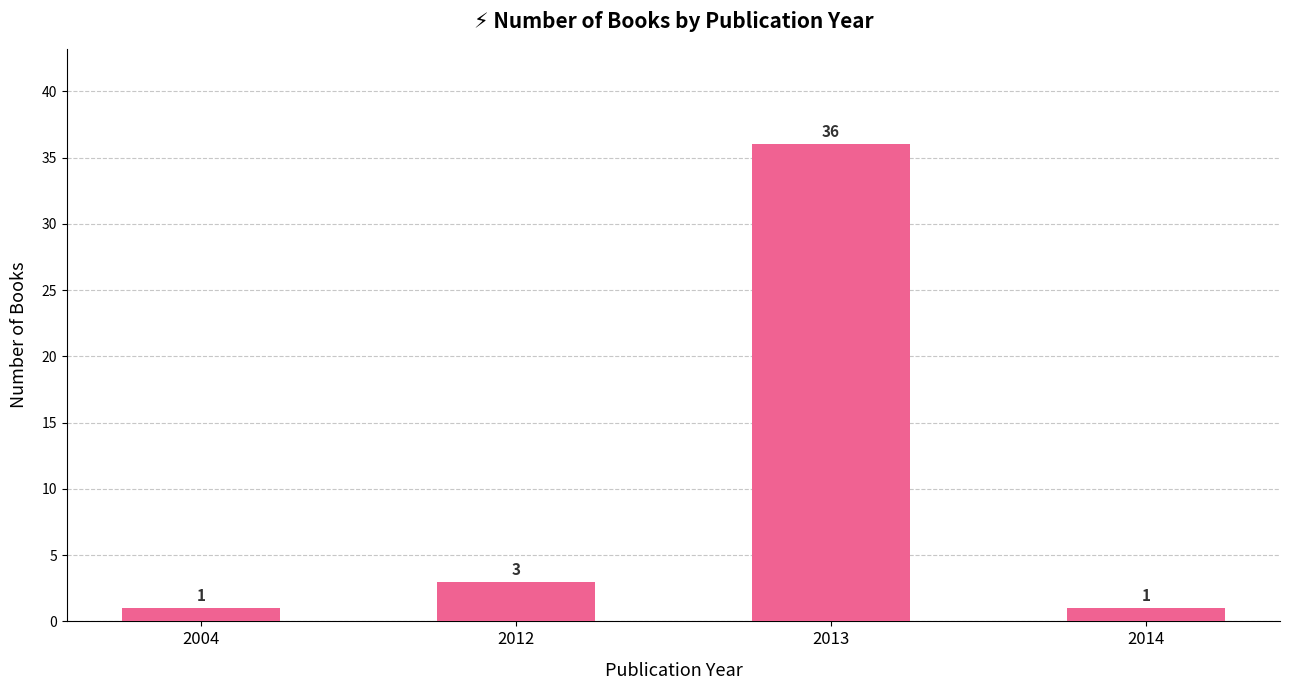

Reading left to right, transcribe all the data shown in this chart.

1	3	36	1